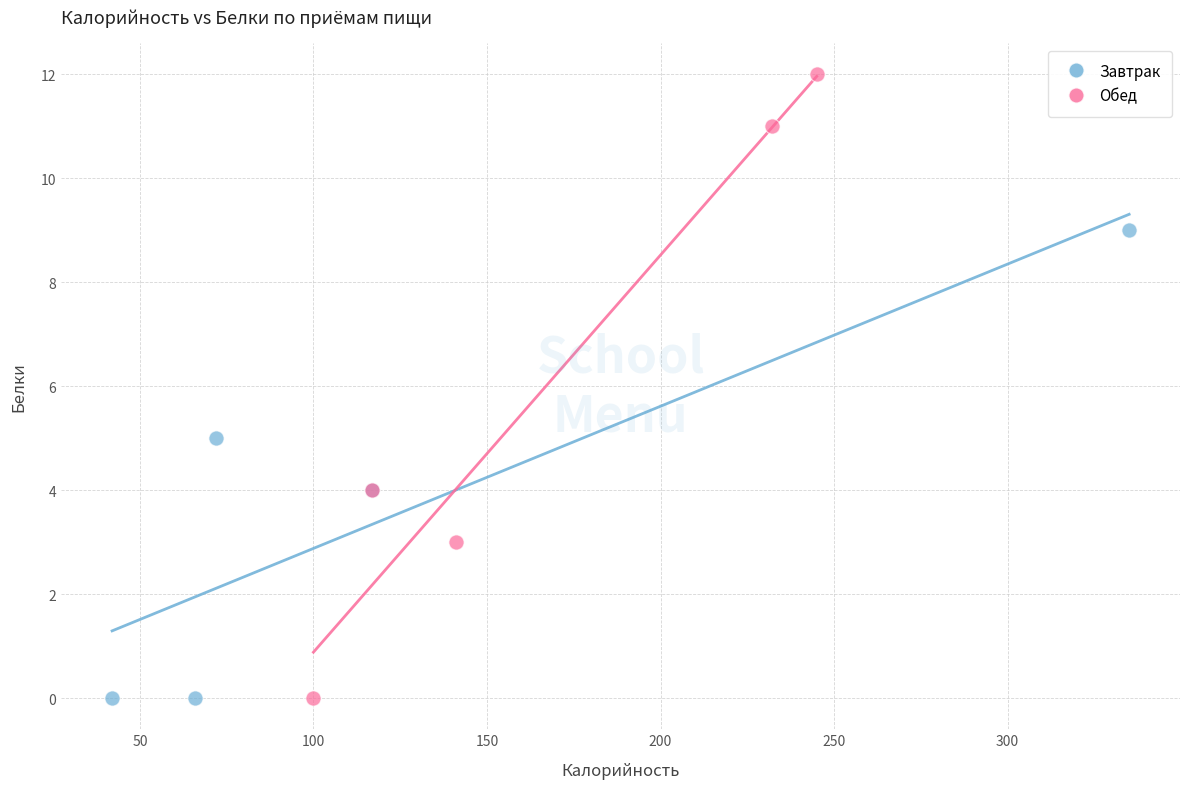

Which series reaches the maximum Y coordinate?

Обед